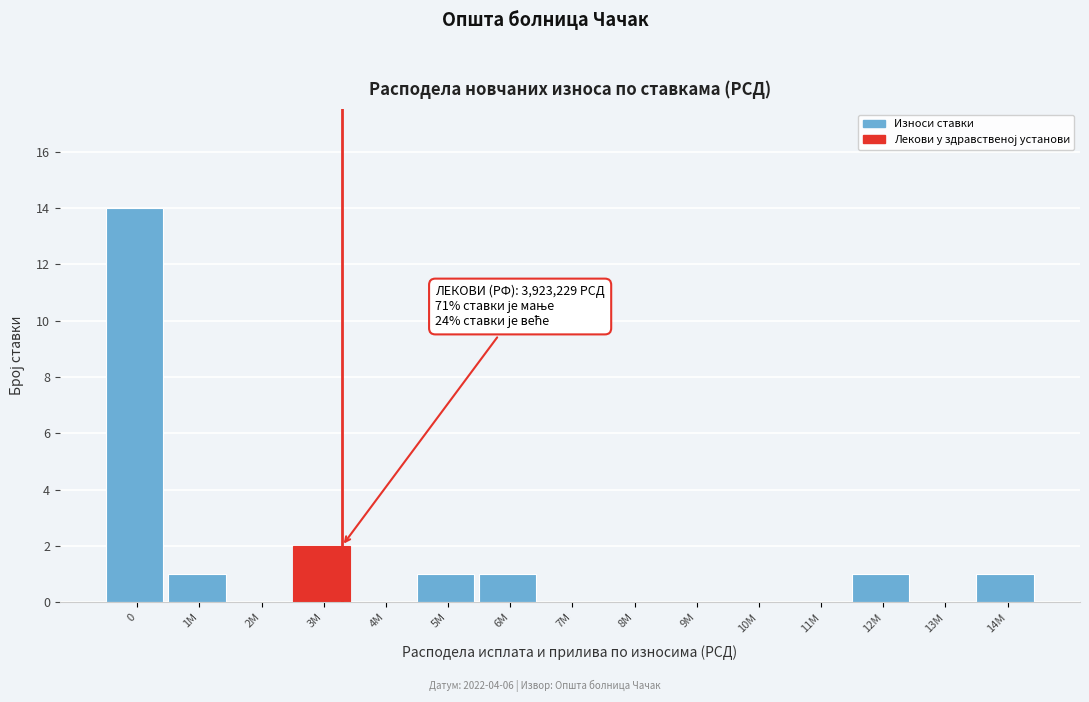

Reading left to right, transcribe all the data shown in this chart.

0=14	1M=1	2M=0	3M=2	4M=0	5M=1	6M=1	7M=0	8M=0	9M=0	10M=0	11M=0	12M=1	13M=0	14M=1